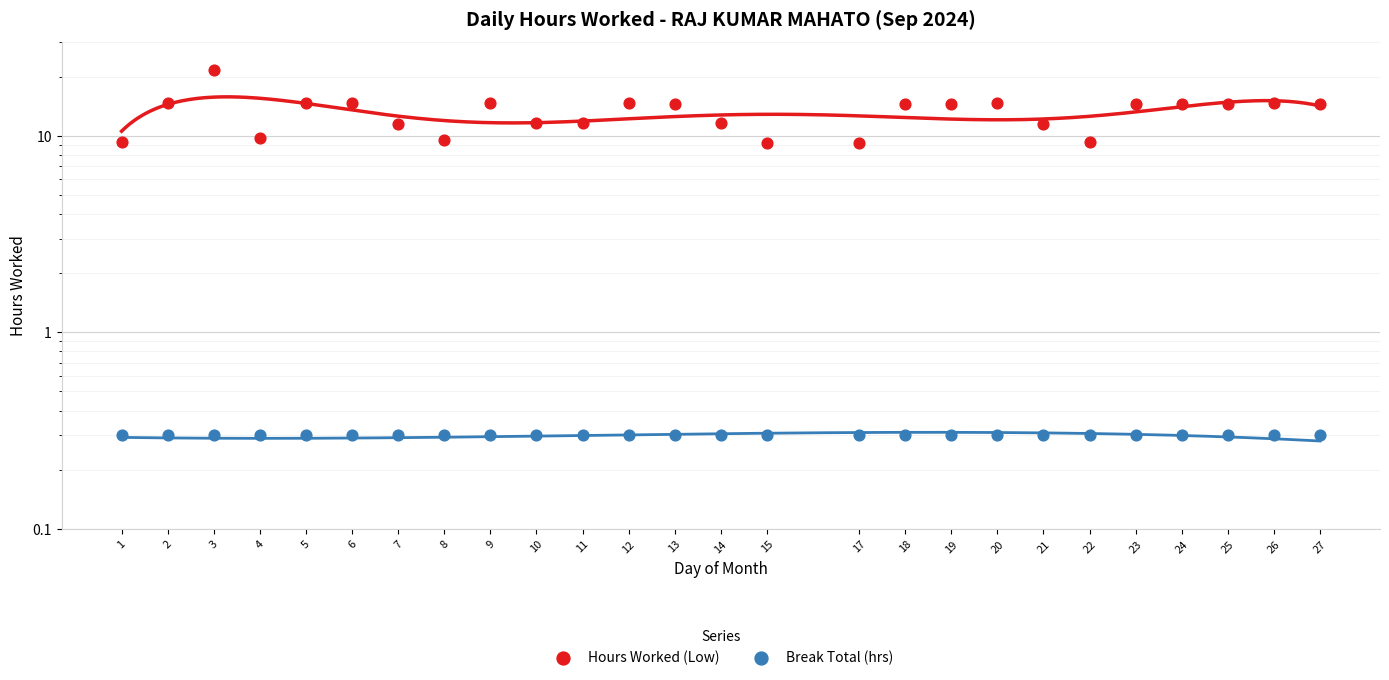

Which series contains the highest Y value?

Hours Worked (Low)